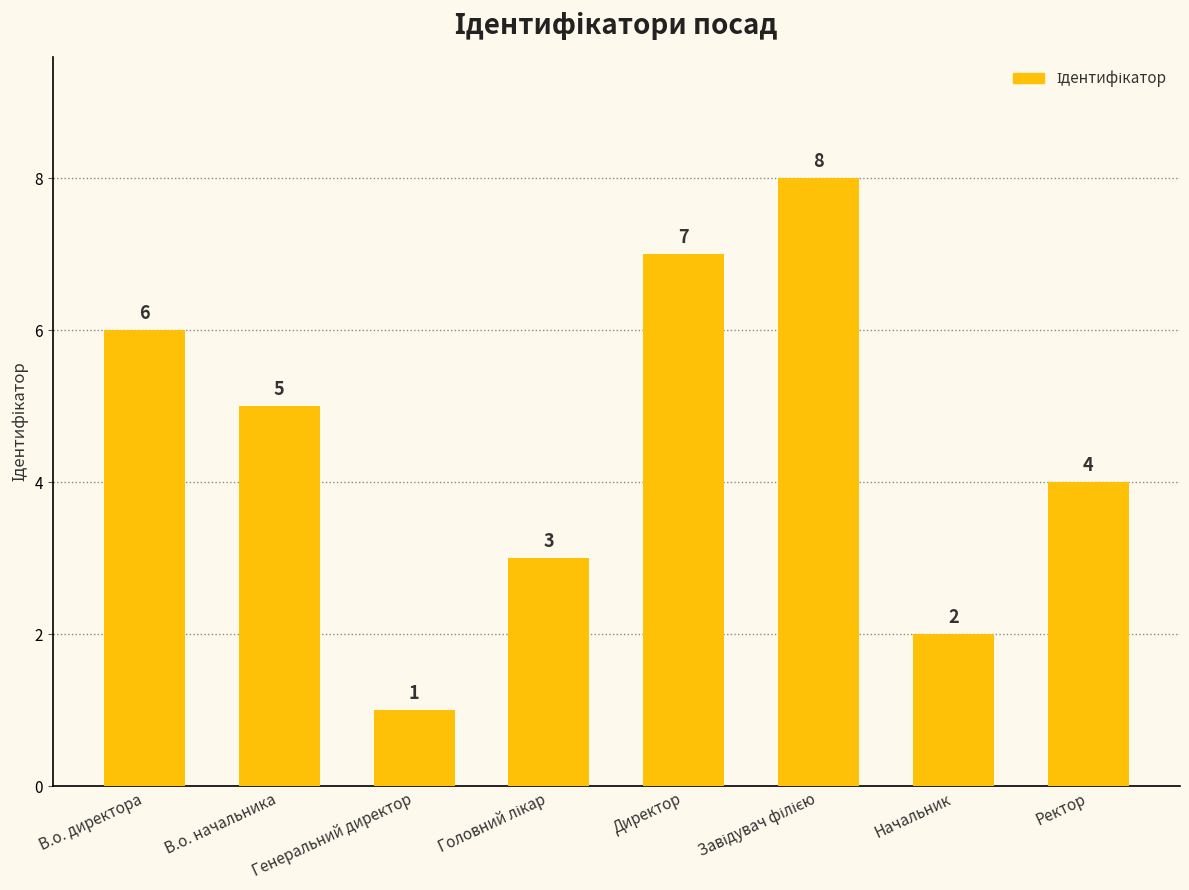

How many data points are less than 5?

4